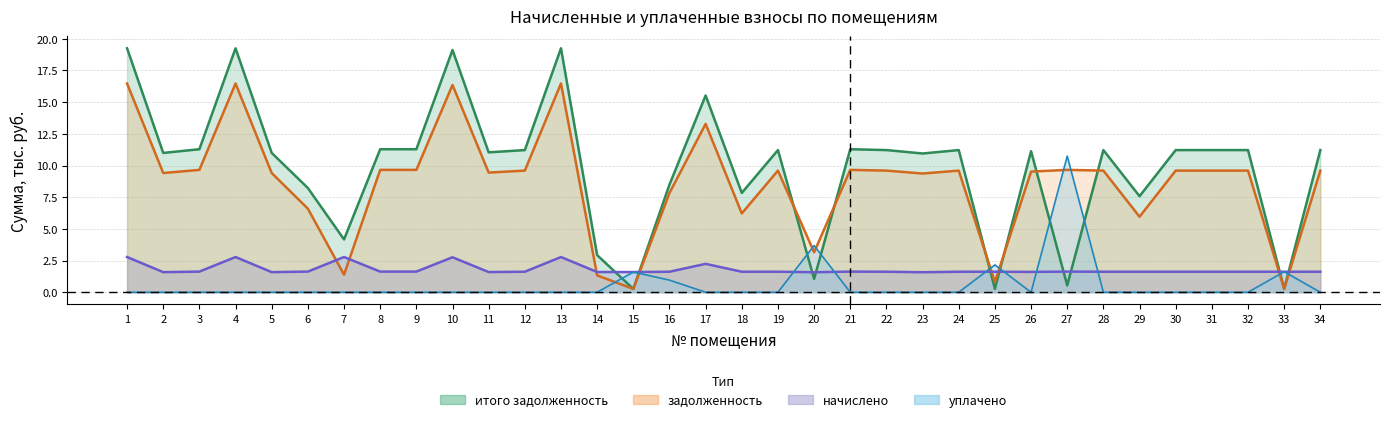

How many interior local peaks does the уплачено series have?

5